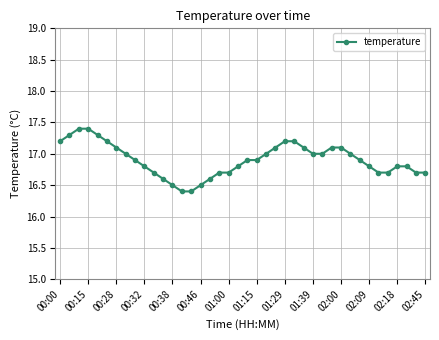

What is the minimum value shown in the chart?

16.4